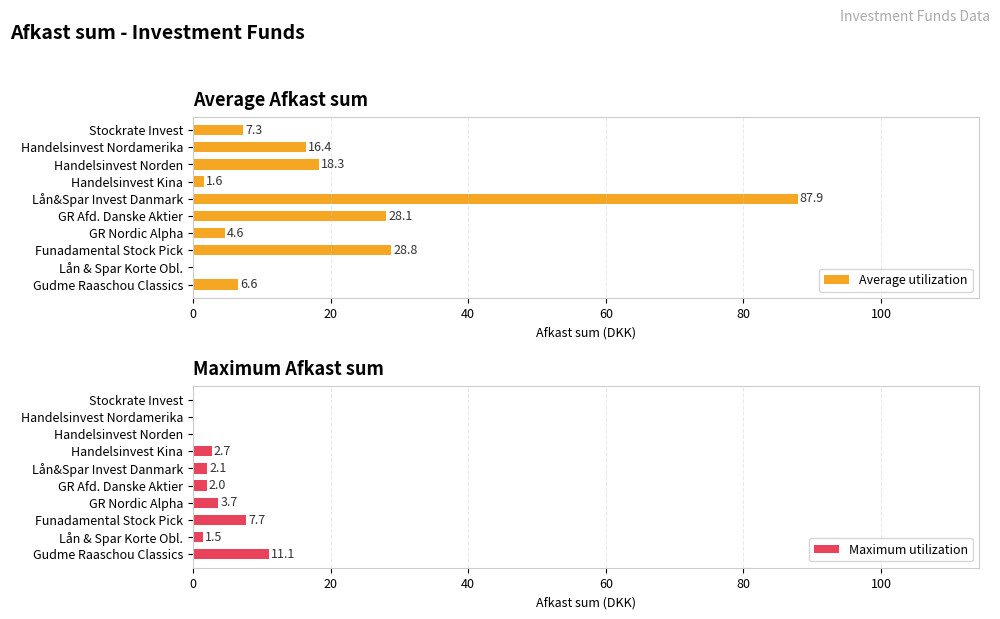

True or false: Maximum utilization has a value of -5.3 at Handelsinvest Nordamerika.

False